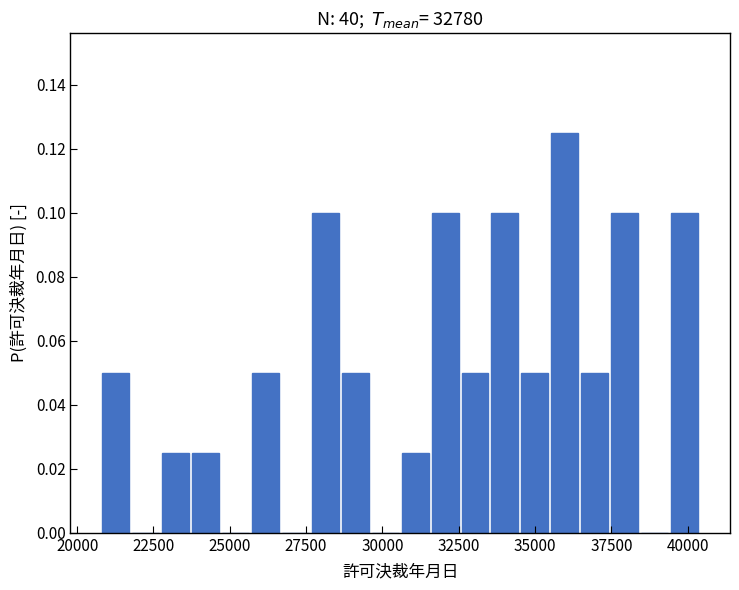

Read against the x-axis, roughly where is the centre of the tallest bar?

36000